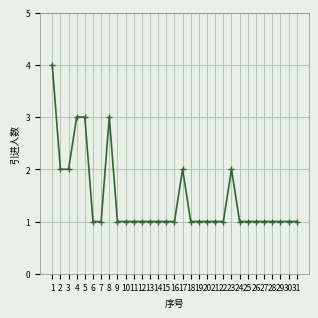

Reading right to left, extract all data points from this chart.

31=1	30=1	29=1	28=1	27=1	26=1	25=1	24=1	23=2	22=1	21=1	20=1	19=1	18=1	17=2	16=1	15=1	14=1	13=1	12=1	11=1	10=1	9=1	8=3	7=1	6=1	5=3	4=3	3=2	2=2	1=4